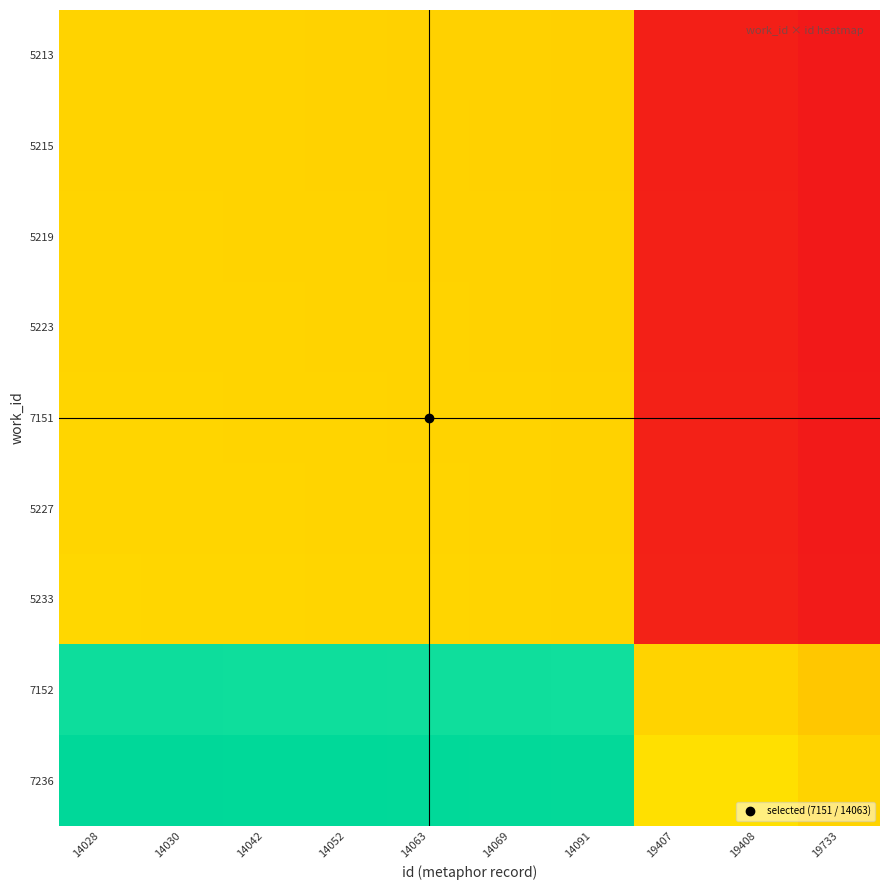

Rank the series by their maximum value, from highest to lowest.

7236, 7152, 5233, 5227, 7151, 5223, 5219, 5215, 5213